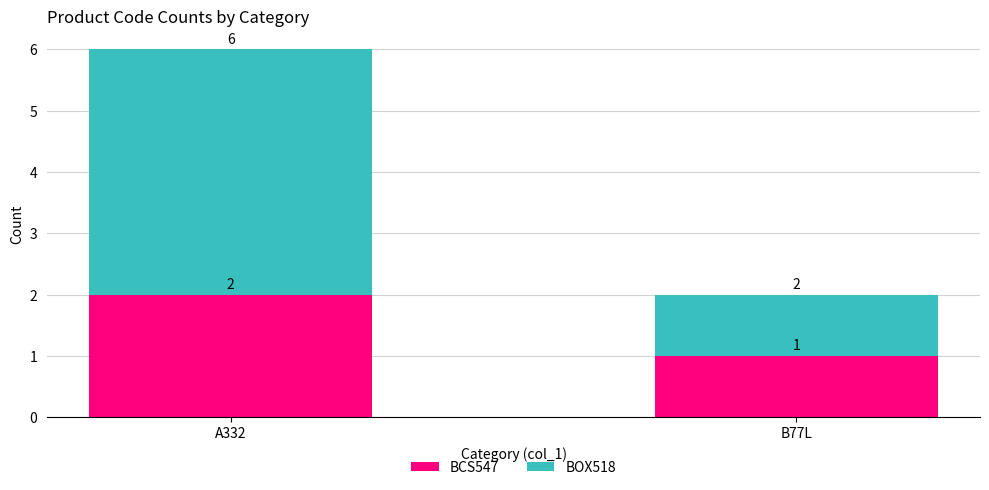

What is the total value across all series at A332?

6